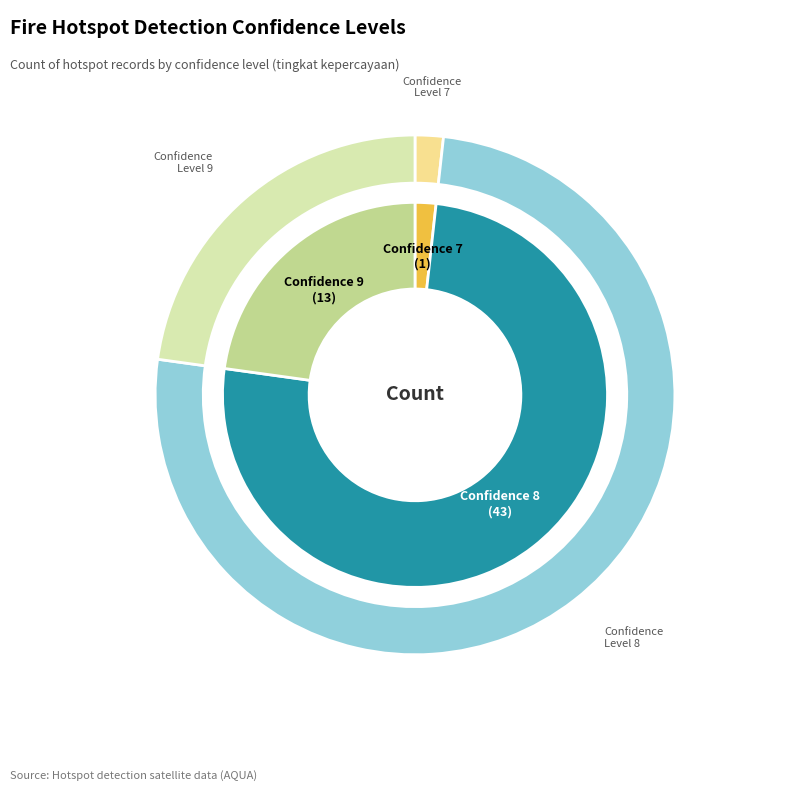

How many segments does this pie chart have?

3